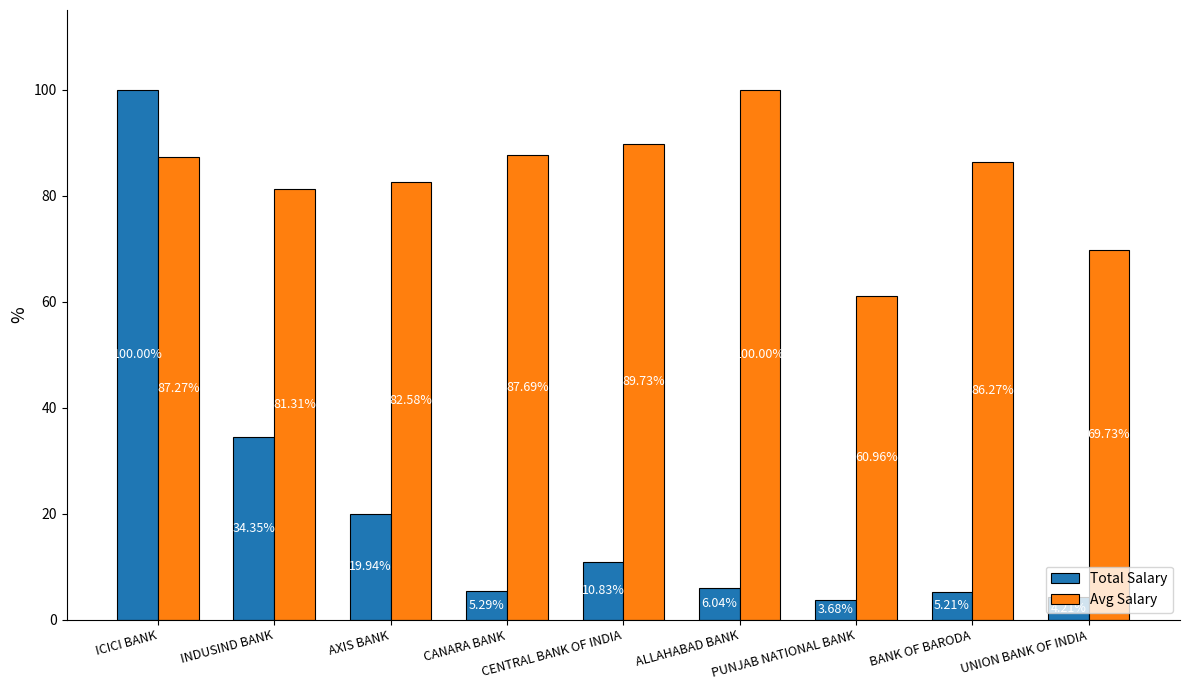

What is the sum of the Total Salary values at UNION BANK OF INDIA and ICICI BANK?

104.2